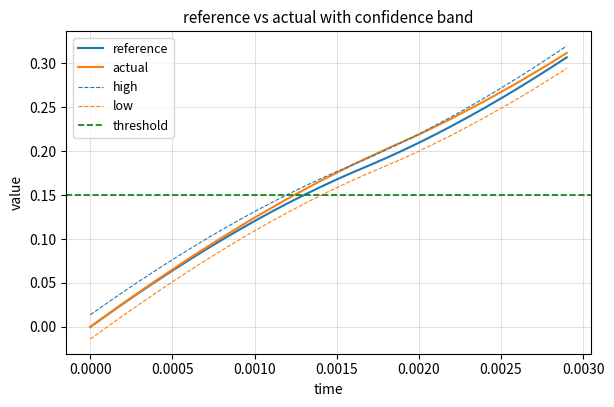

True or false: actual has more than 2 points higher than both neighbors.

False